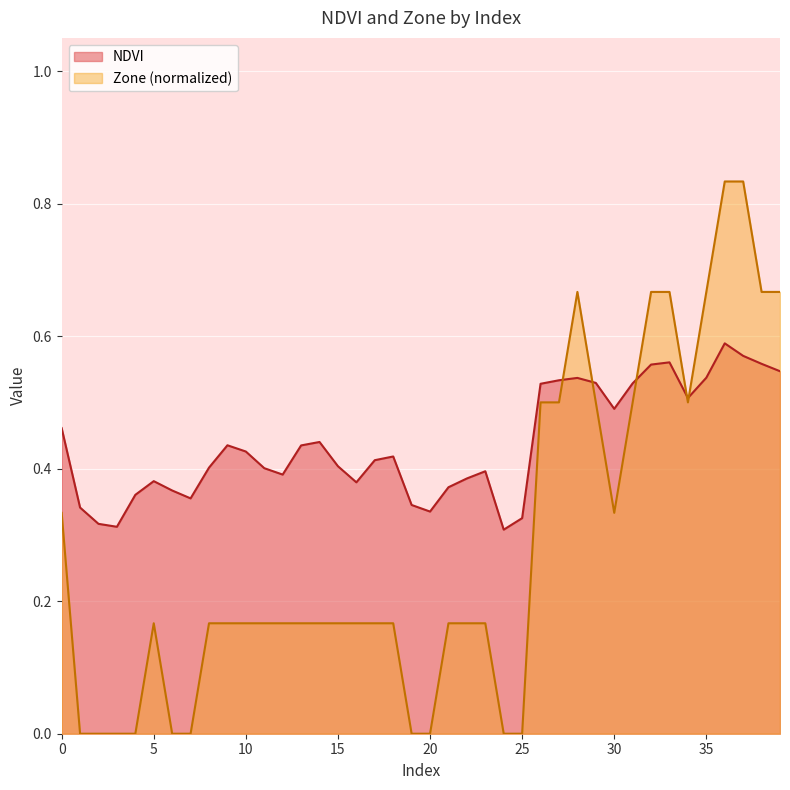

At which category does Zone reach its first local peak?

5